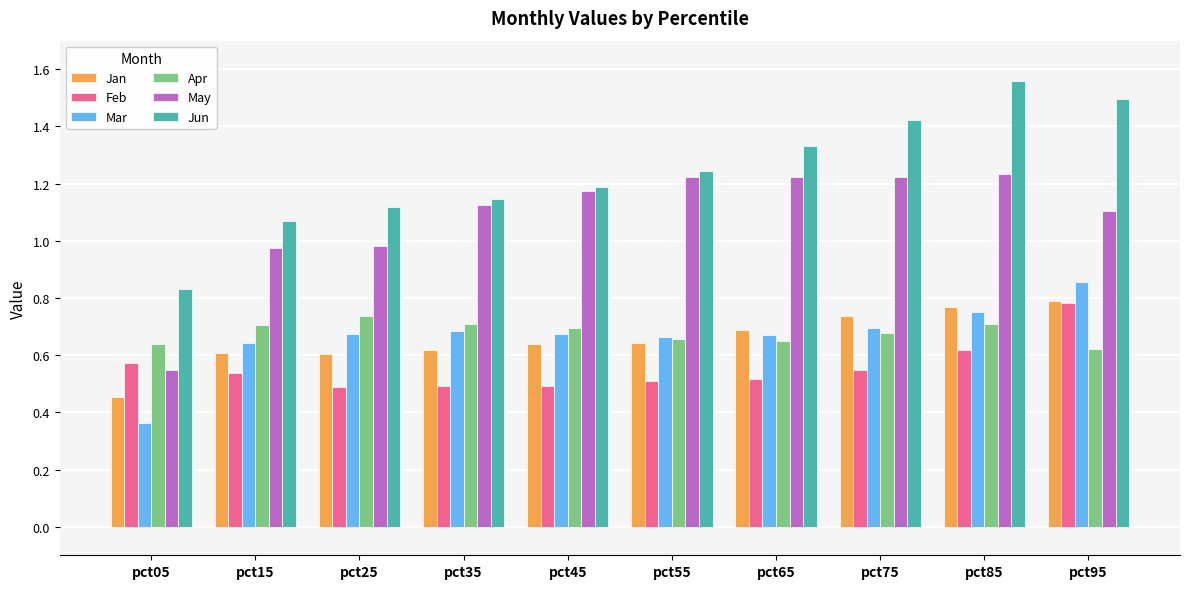

Between pct35 and pct95, which series saw the biggest shift?

Jun